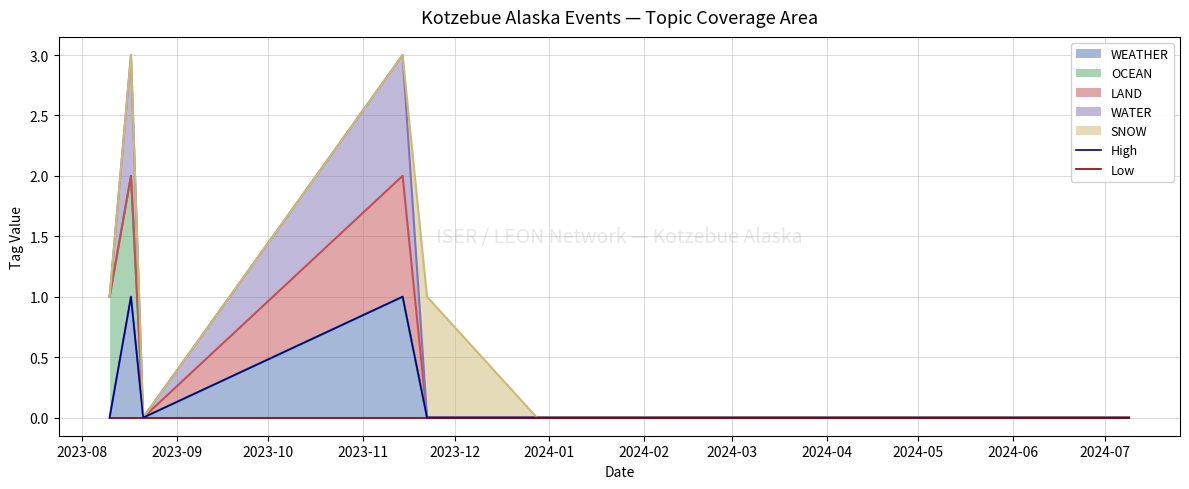

What is the label of the 1st point from the left?

2023-08